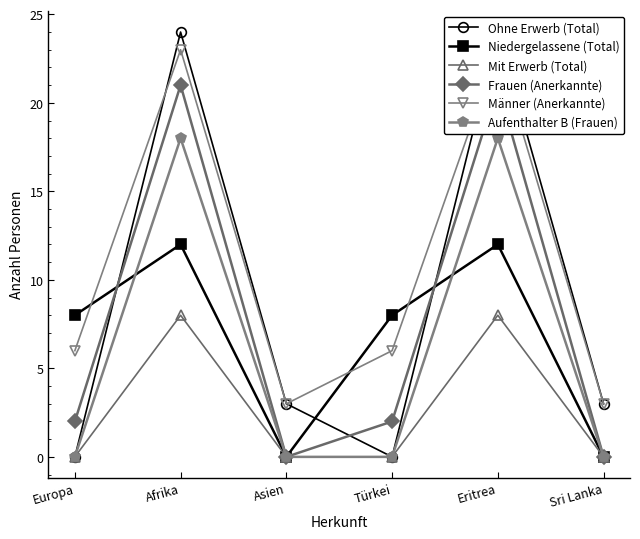

At which category is the sum across all series the highest?

Afrika